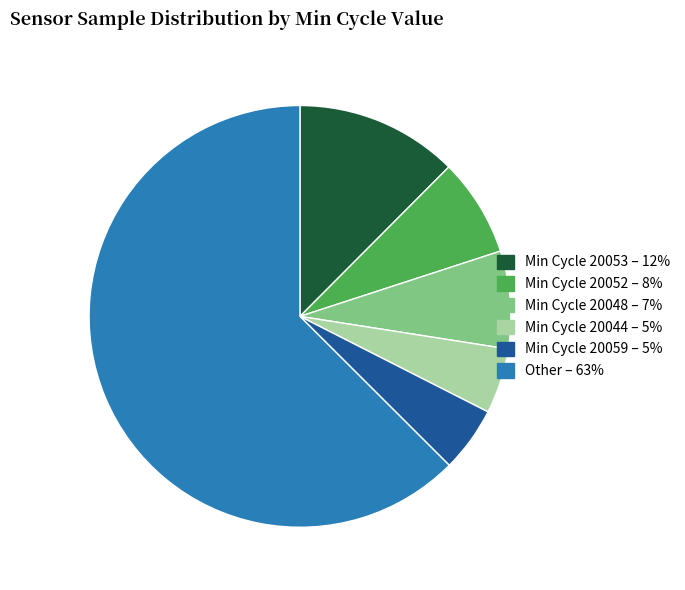

Is there any slice that represents more than half of the pie?

Yes